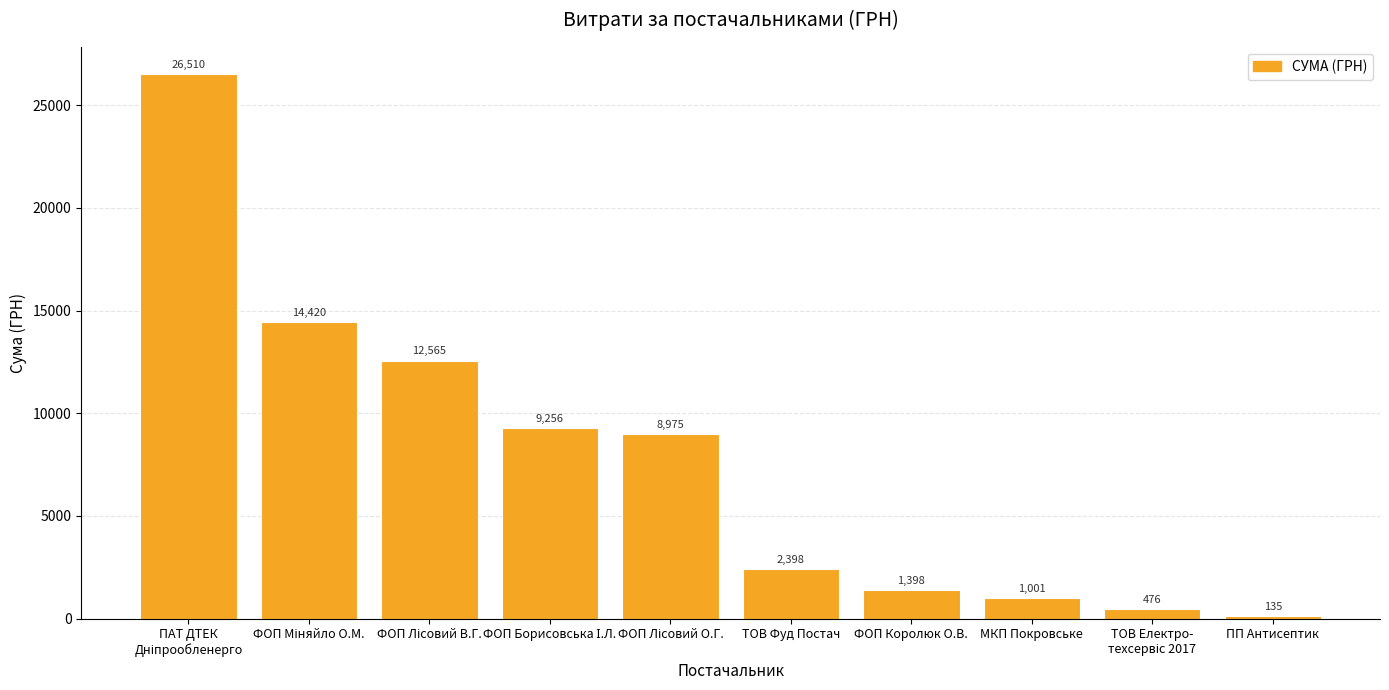

What is the minimum value shown in the chart?

135.0